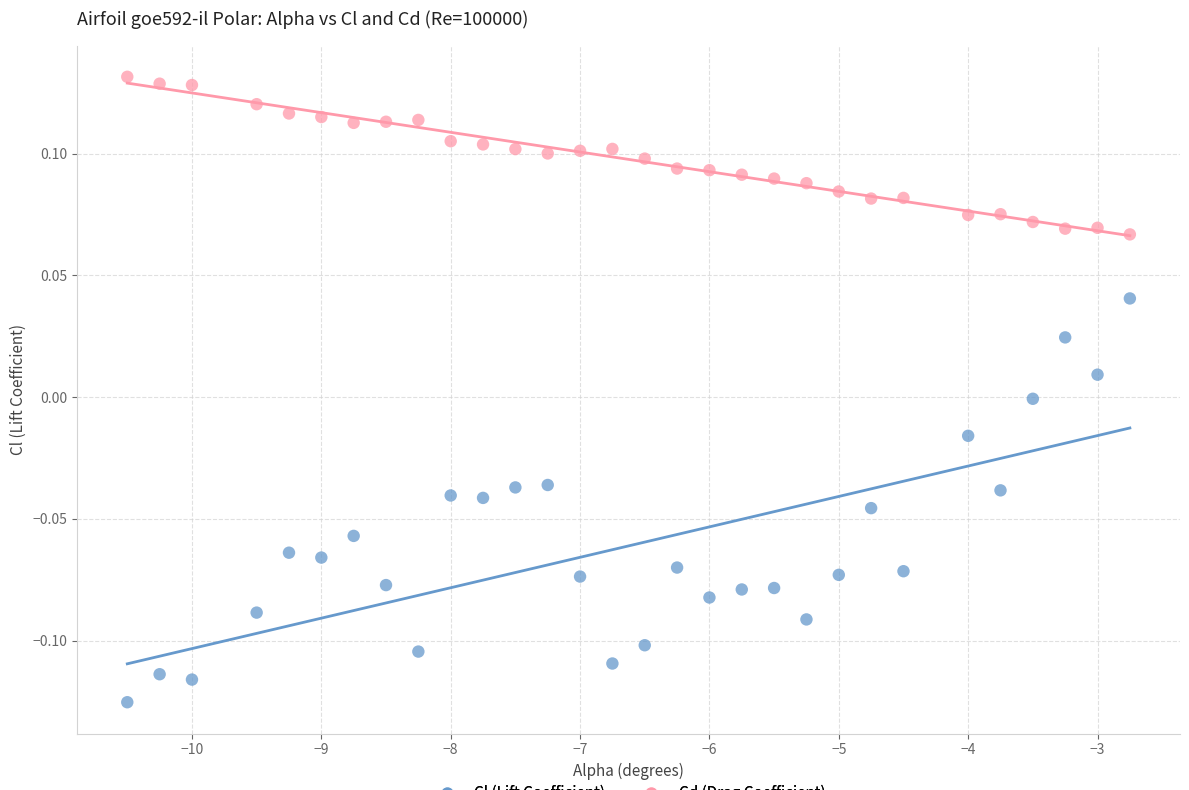

Which series contains the highest Y value?

Cd (Drag Coefficient)